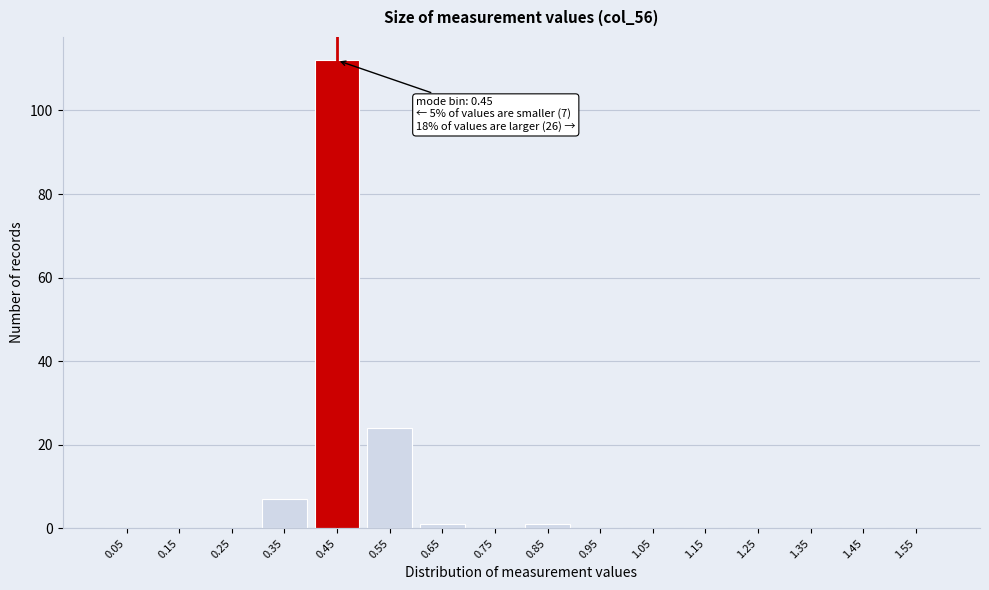

Reading right to left, extract all data points from this chart.

1.55=0	1.45=0	1.35=0	1.25=0	1.15=0	1.05=0	0.95=0	0.85=1	0.75=0	0.65=1	0.55=24	0.45=112	0.35=7	0.25=0	0.15=0	0.05=0